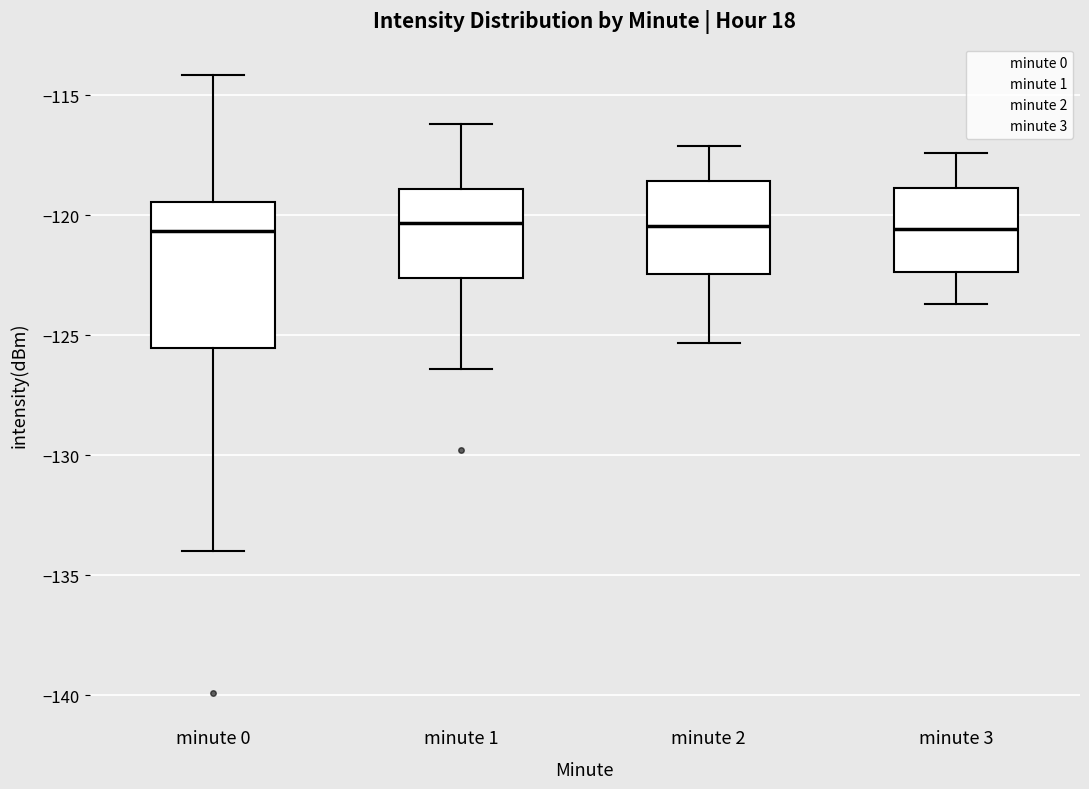

Which box is the tallest, from its lower edge to its upper edge?

minute 0